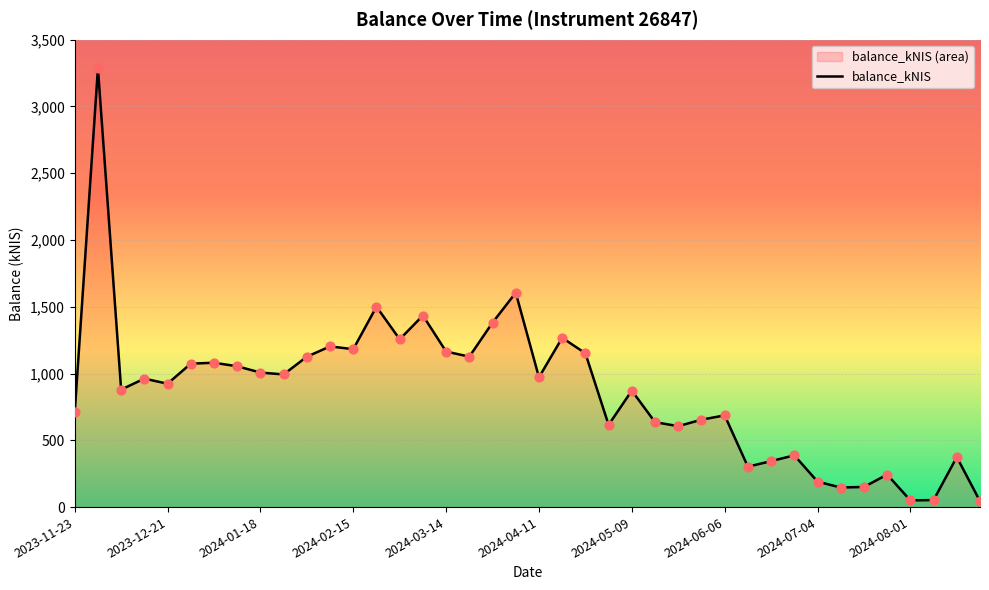

Approximately how many times larger is the value at 11 compared to 38?

3.2